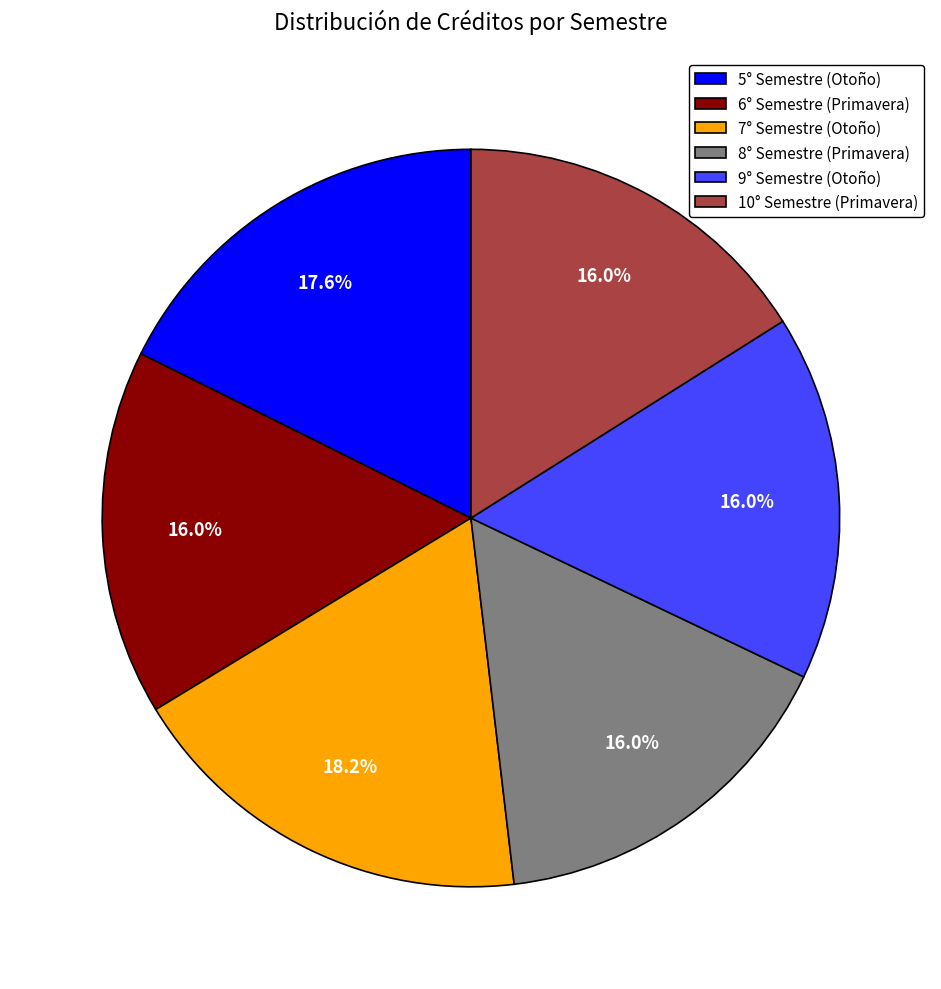

Combined, do 10° Semestre (Primavera) and 9° Semestre (Otoño) account for over 50%?

No